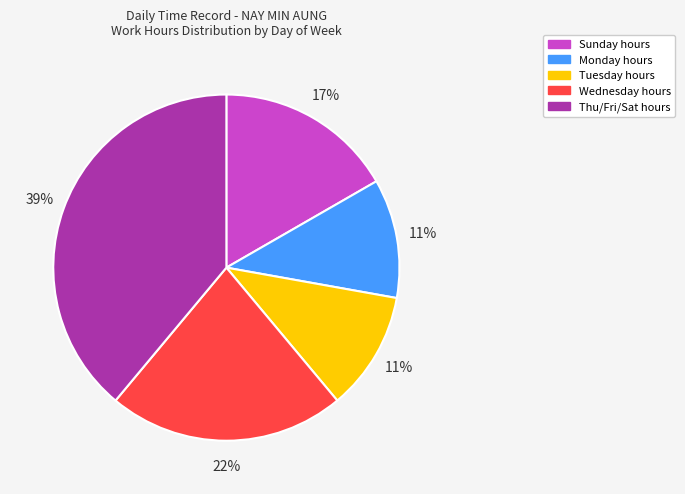

Which has a higher value, Wednesday hours or Tuesday hours?

Wednesday hours